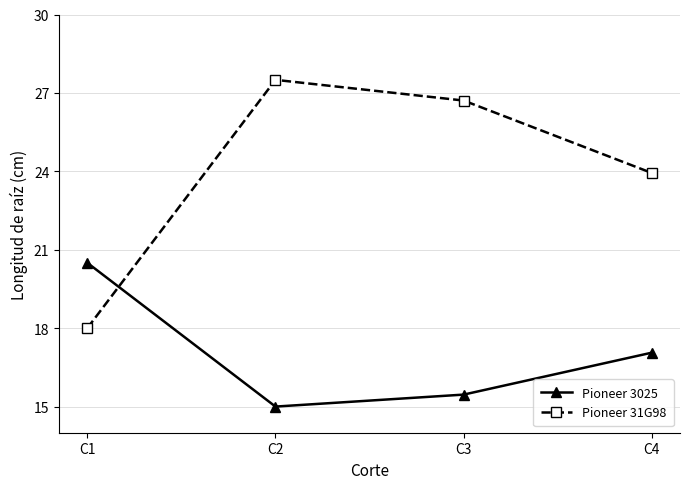

What is the value of the Pioneer 3025 point at the 4th from the left?

17.1